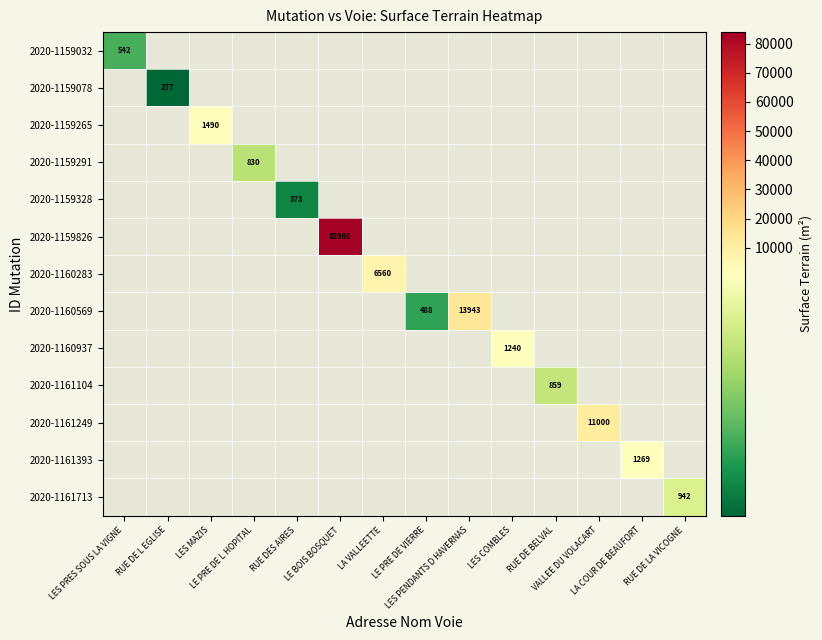

The value of 2020-1159291 at LE PRE DE L HOPITAL is 830.0. True or false?

True